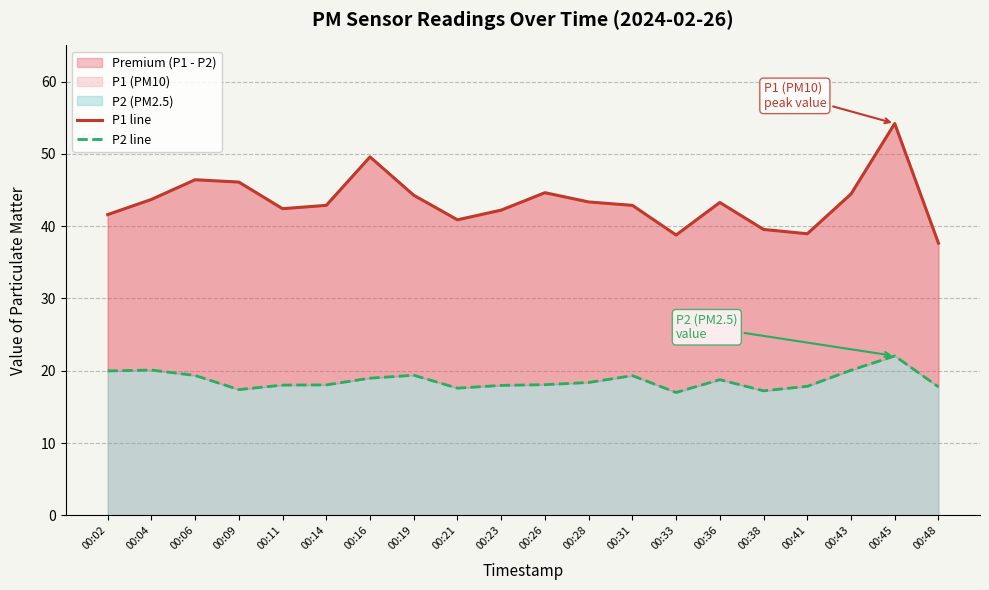

Rank the series at 00:04 from highest to lowest value.

P1 line, P2 line